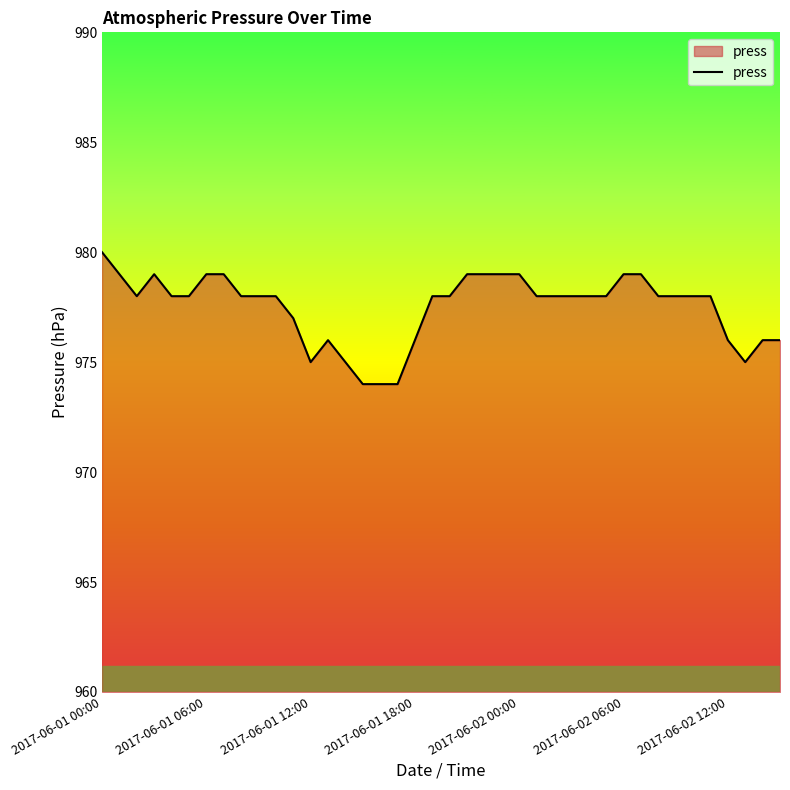

What is the smallest value displayed?

974